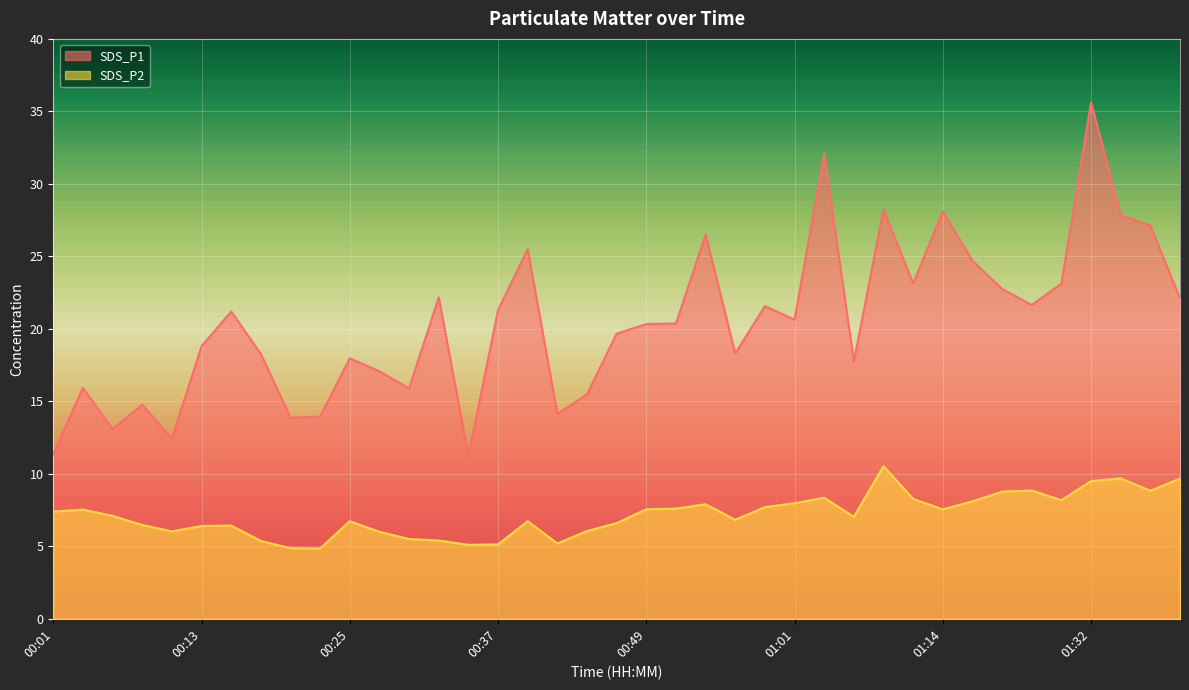

What is the spread (max minus min) of values at 01:32?

26.1